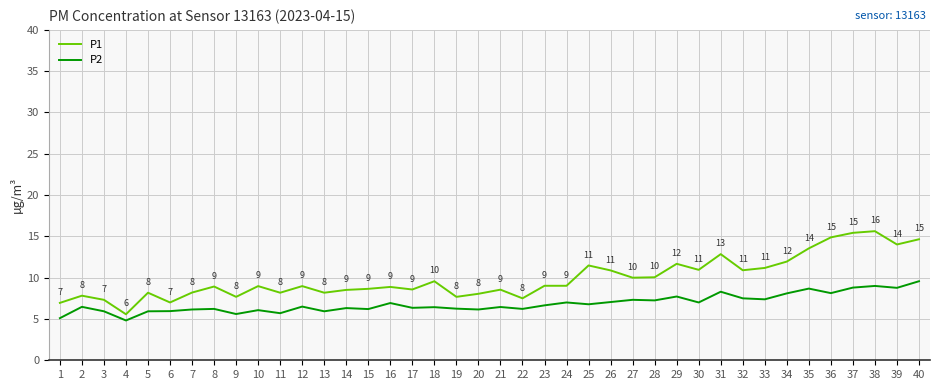

Does the chart display data point markers on the line(s)?

No